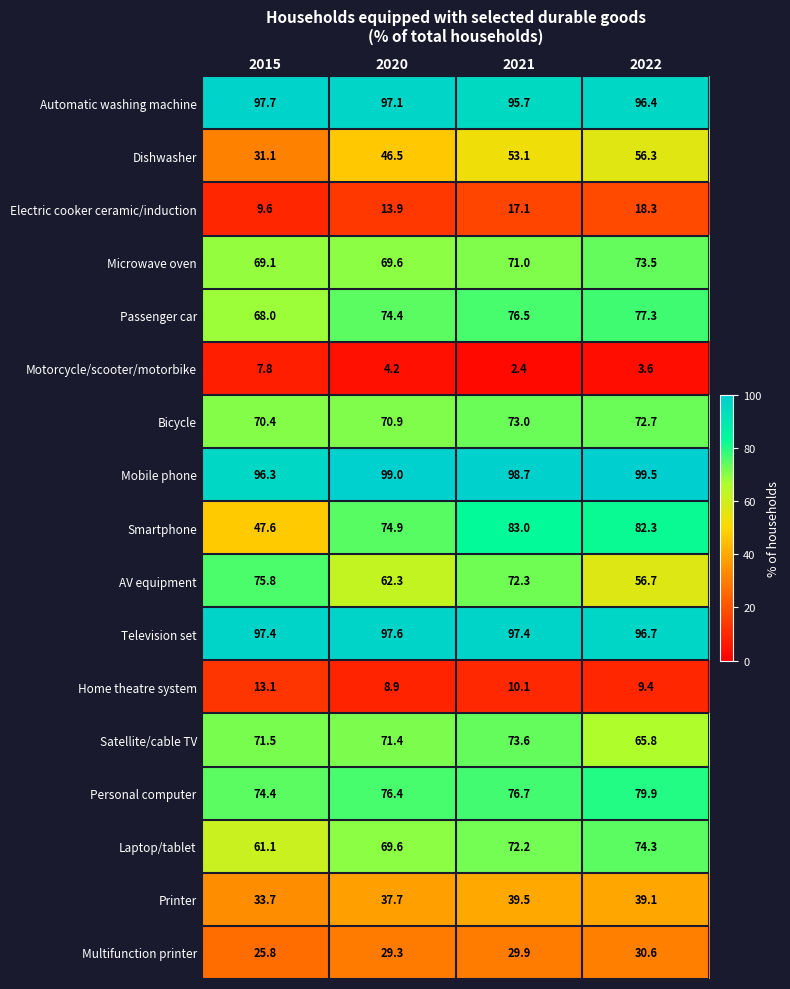

At how many categories does at least one series exceed 15?

4